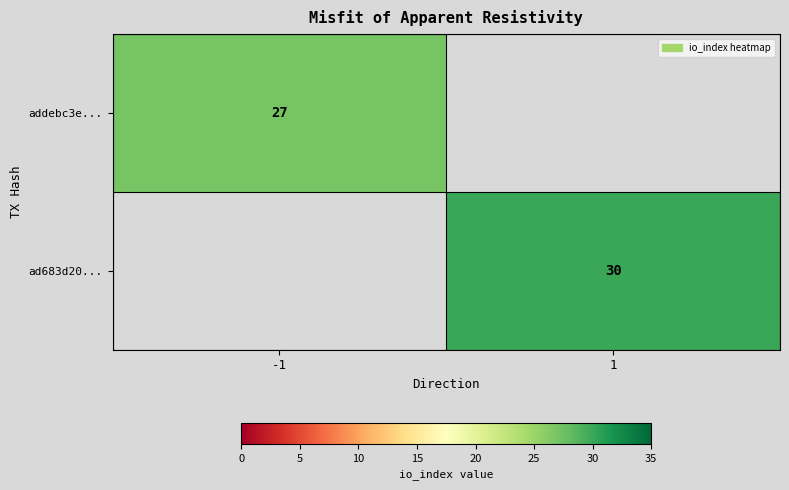

The ad683d20... series shows 39.7 at 1. True or false?

False